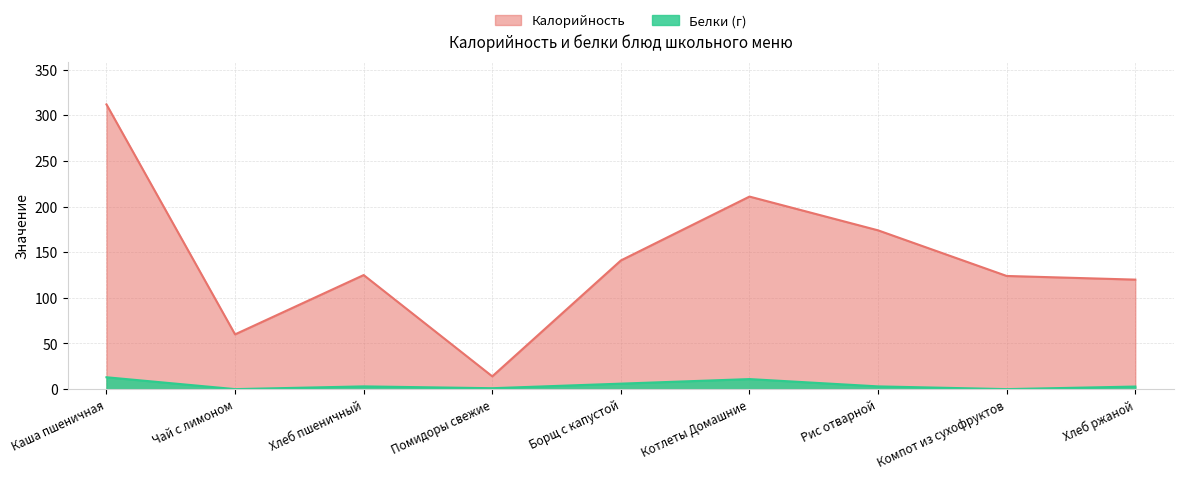

List the series in order of their overall mean, lowest first.

Белки, Калорийность